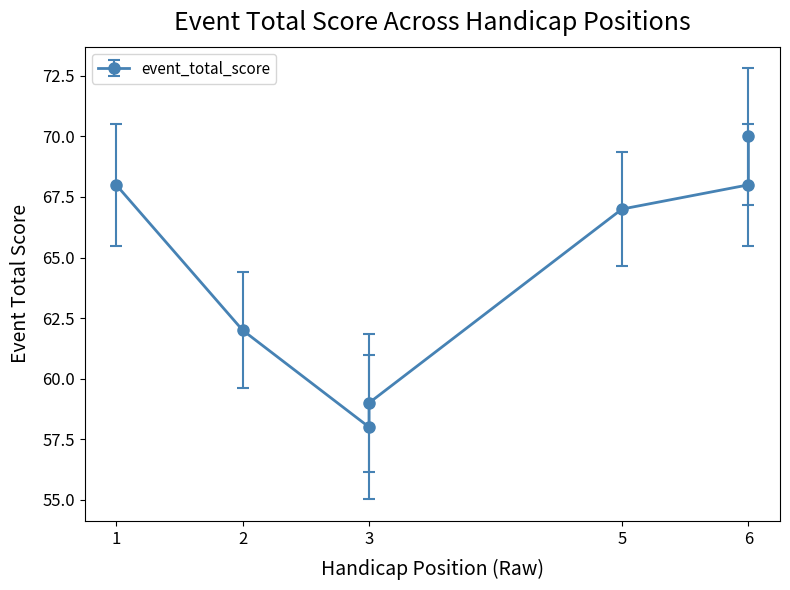

The value of event_total_score at 3 is 59.0. True or false?

True